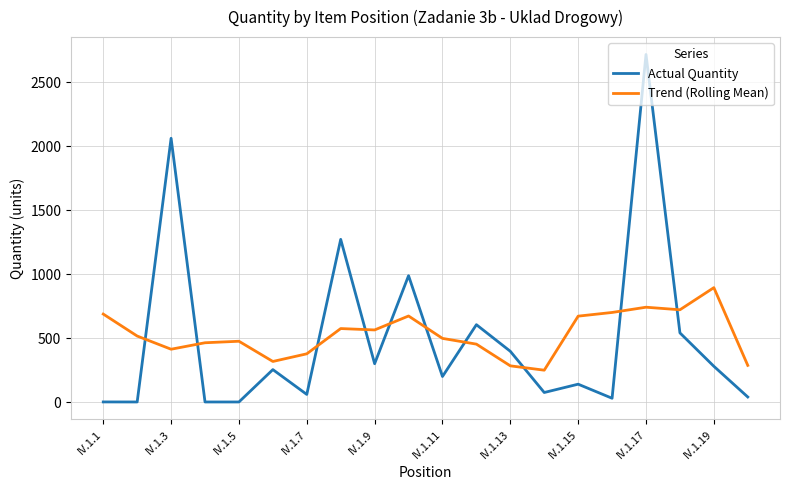

True or false: Trend (Rolling Mean) and Actual Quantity cross at least once.

True